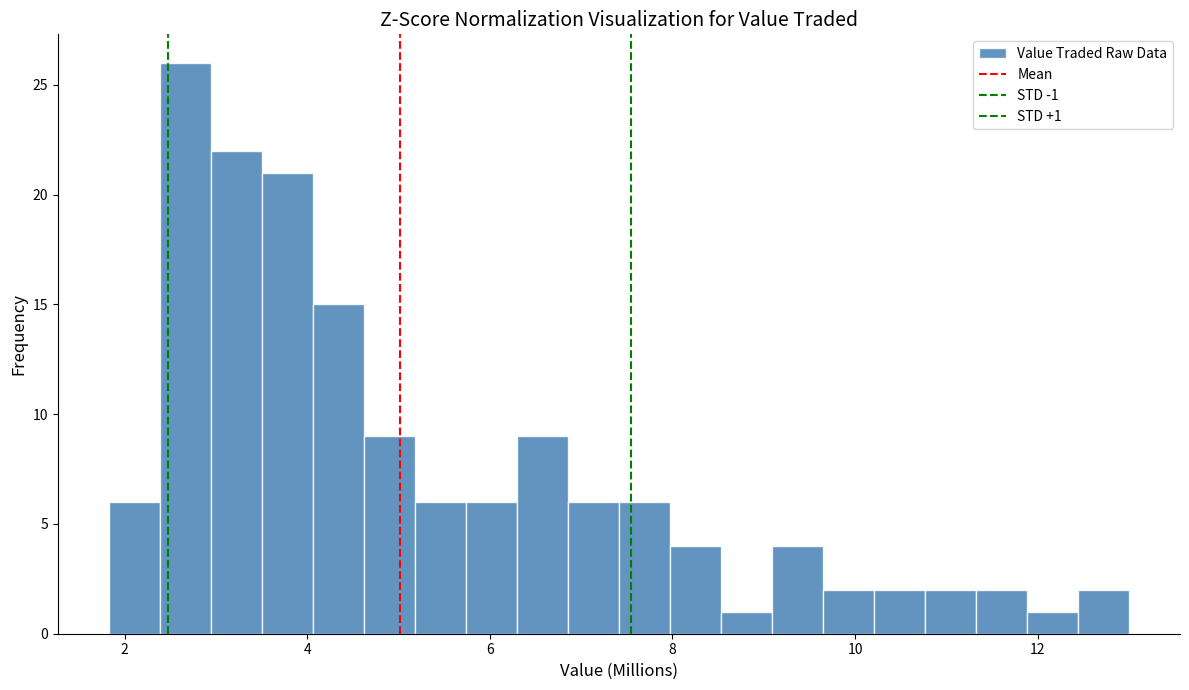

Read against the x-axis, roughly where is the centre of the tallest bar?

2.6